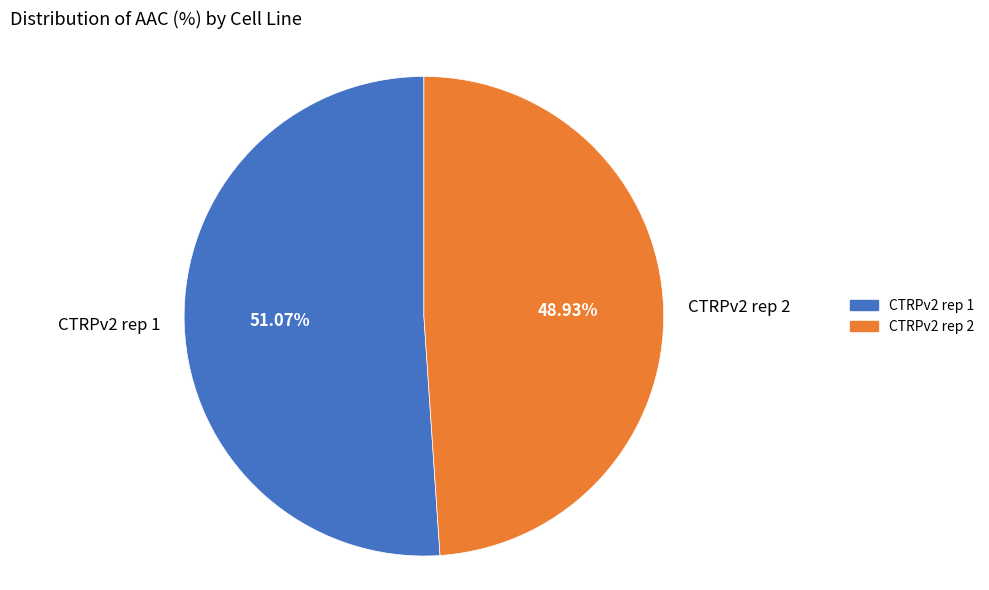

Which slice represents more than half of the pie?

CTRPv2 rep 1